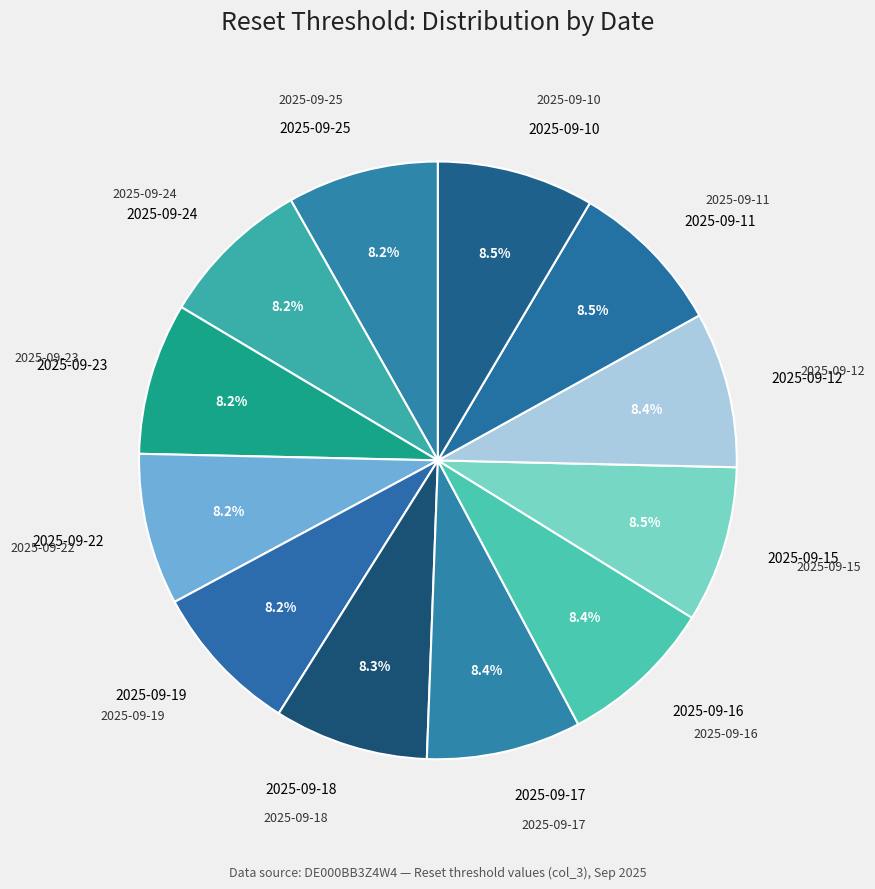

To the nearest percent, what percentage of the pie is 2025-09-23?

8%